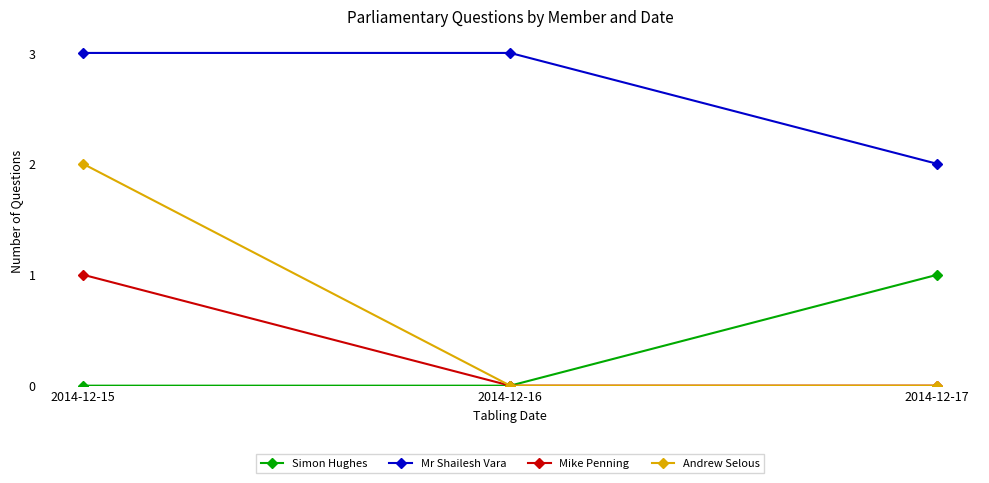

Does the chart display data point markers on the line(s)?

Yes